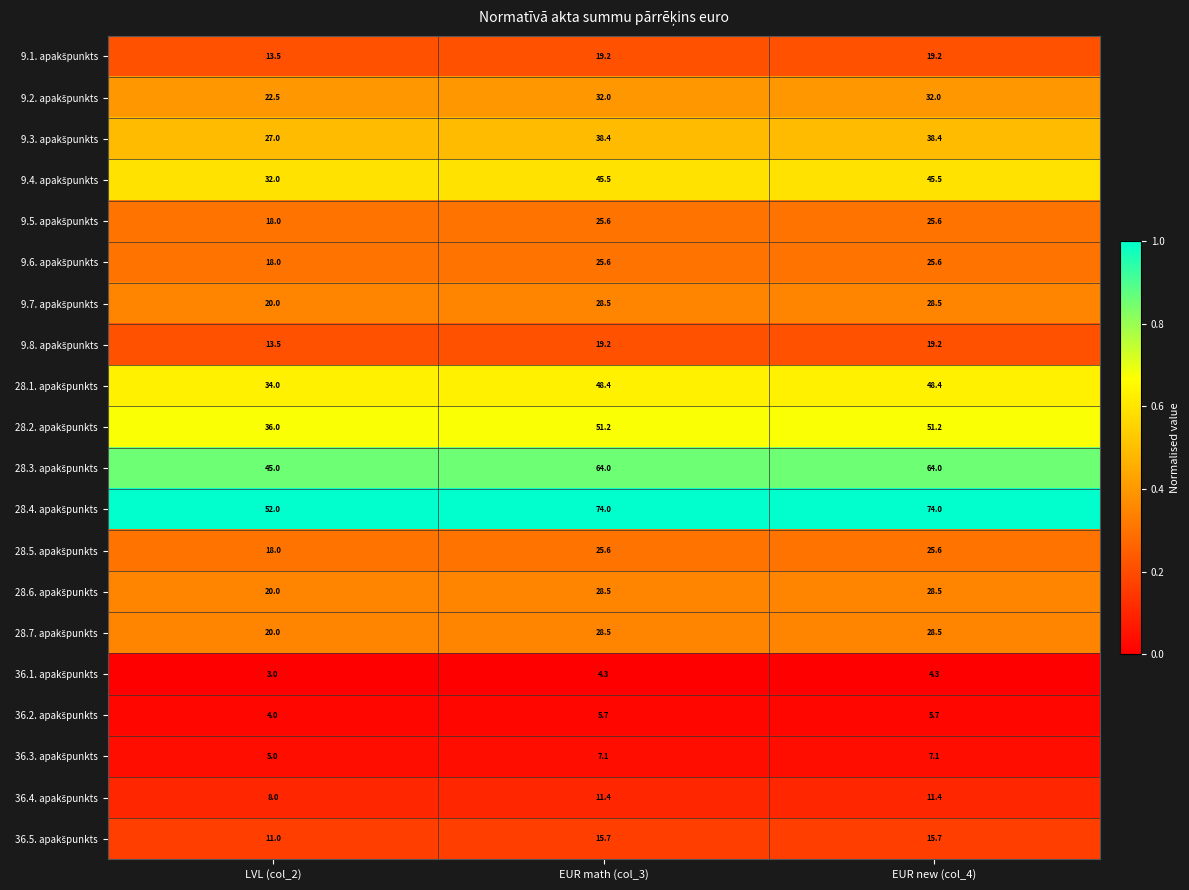

What is the total value across all series at LVL (col_2)?

420.5